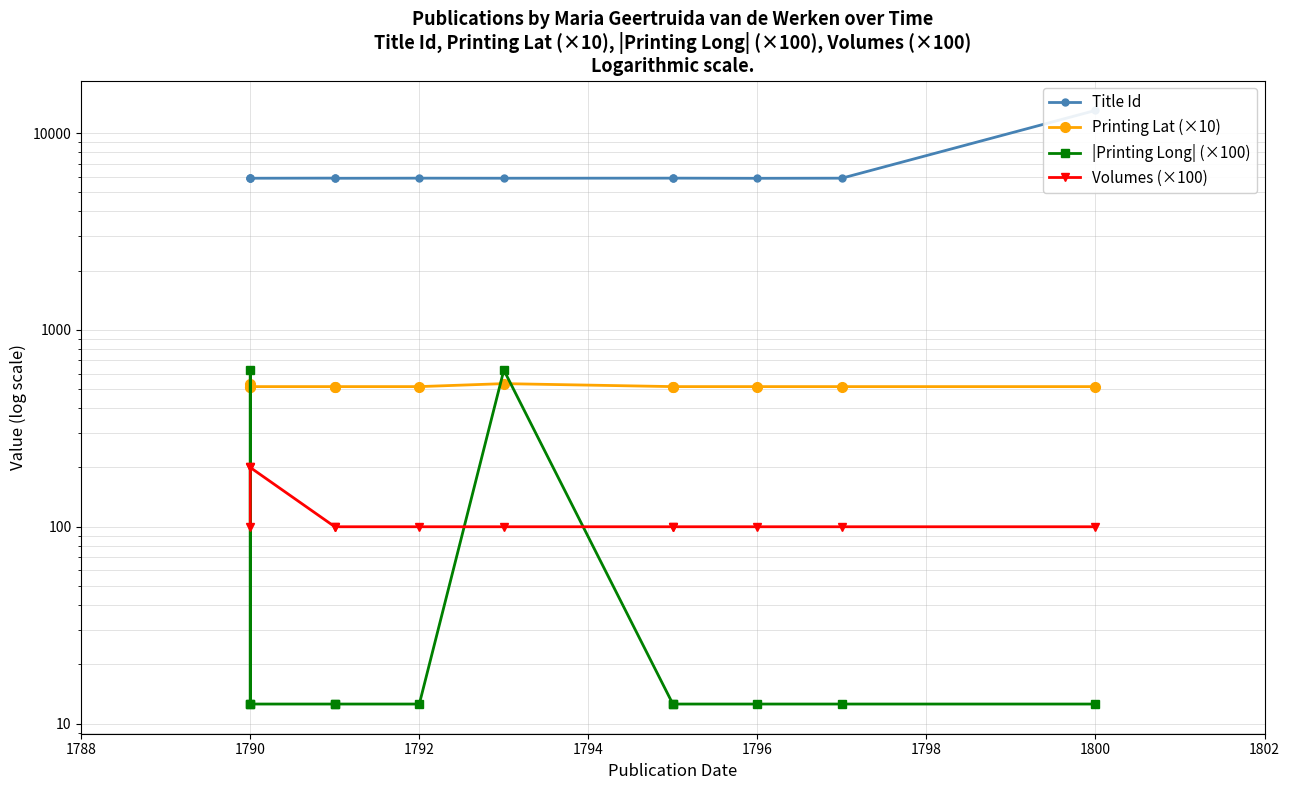

At how many categories does at least one series exceed 11147?

1